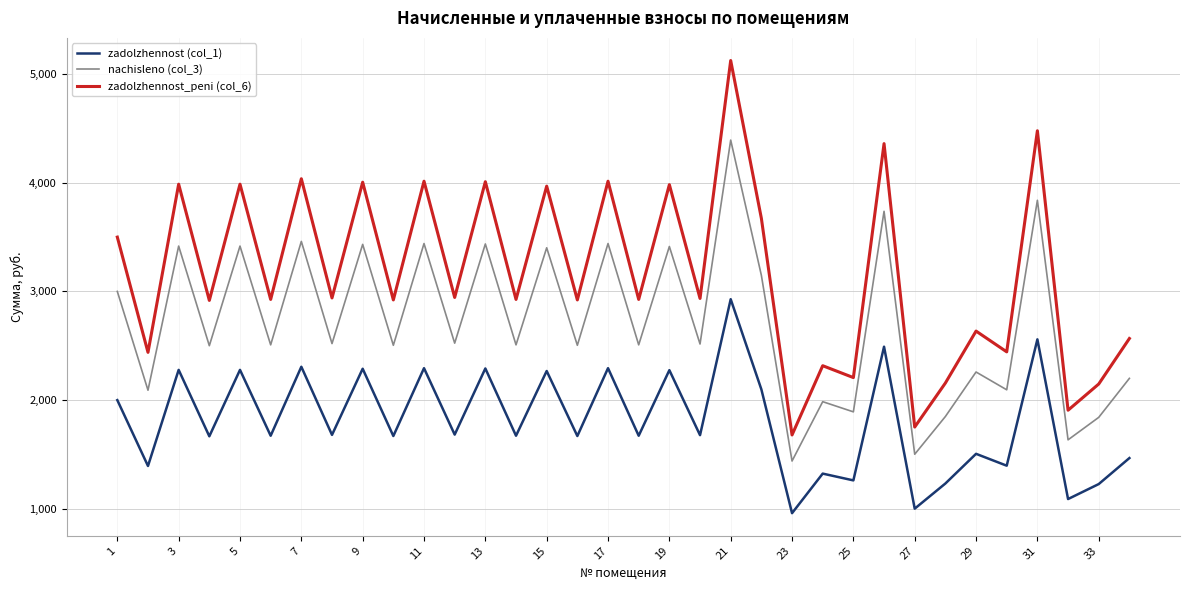

What is the smallest value displayed?

959.4